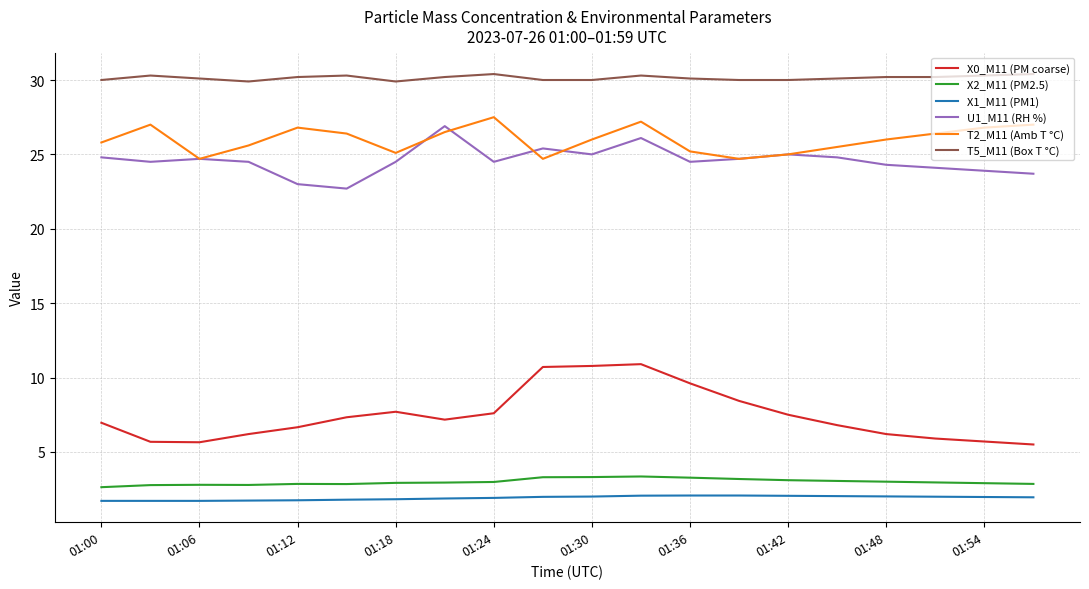

Which series has the largest total across all categories?

T5_M11 (Box T °C)